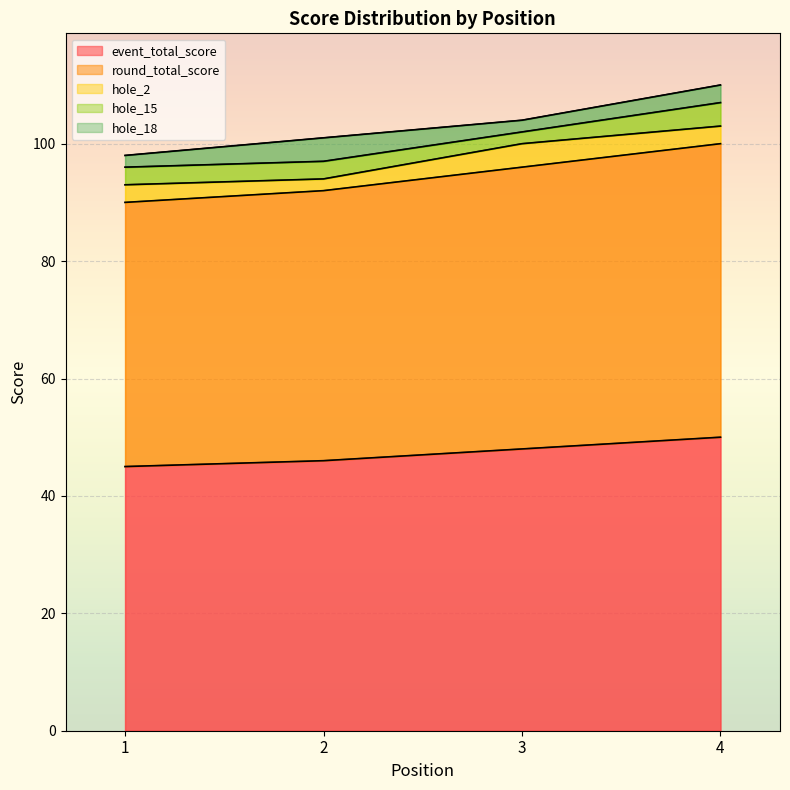

What is the total value across all series at 1?

98